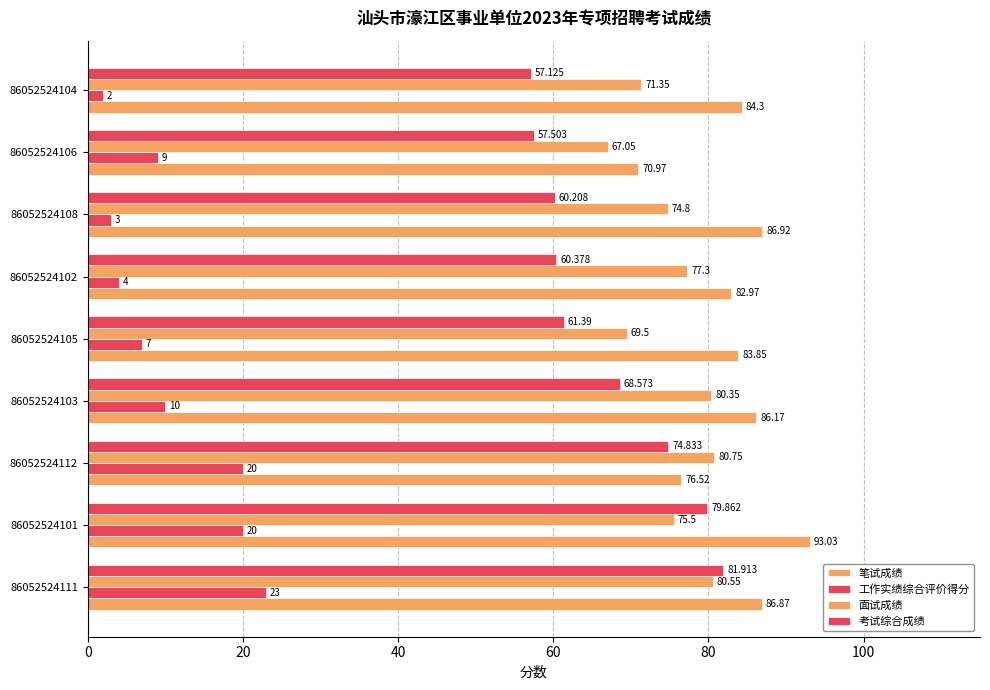

How many values in the 考试综合成绩 series are below 61?

4